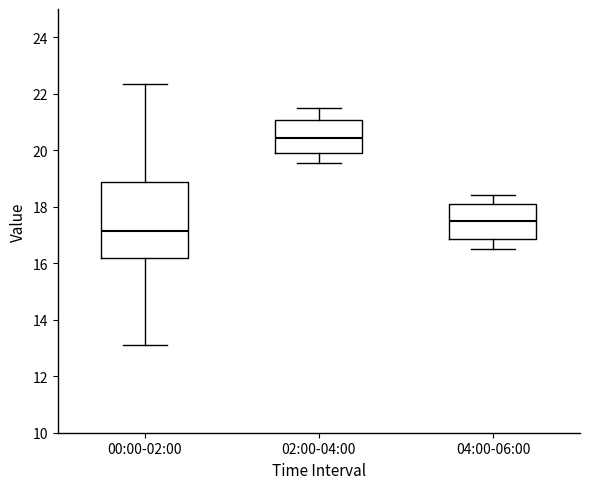

Where does the upper whisker of the box for 04:00-06:00 end on the y-axis? The values are not printed on the chart, so give them approximately, as read against the axis.

18.4